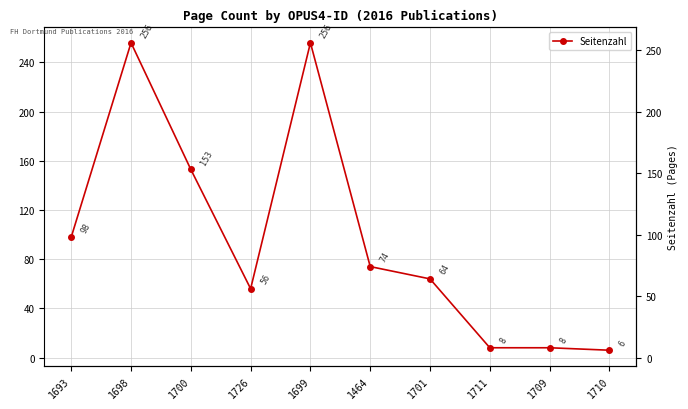

Rank the categories by value from lowest to highest.

1710, 1711, 1709, 1726, 1701, 1464, 1693, 1700, 1698, 1699